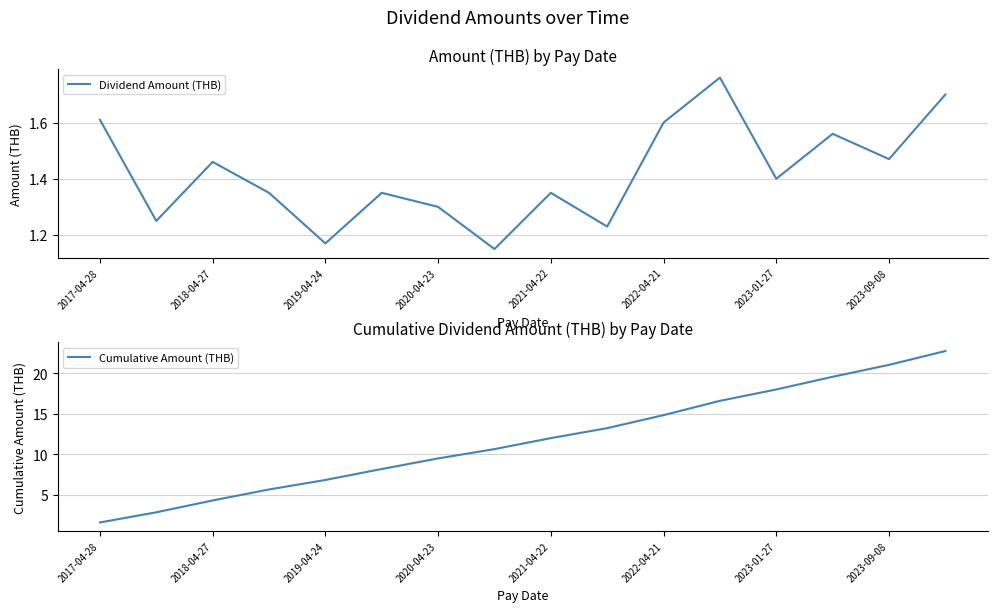

What is the average value of the Dividend Amount (THB) series?

1.4